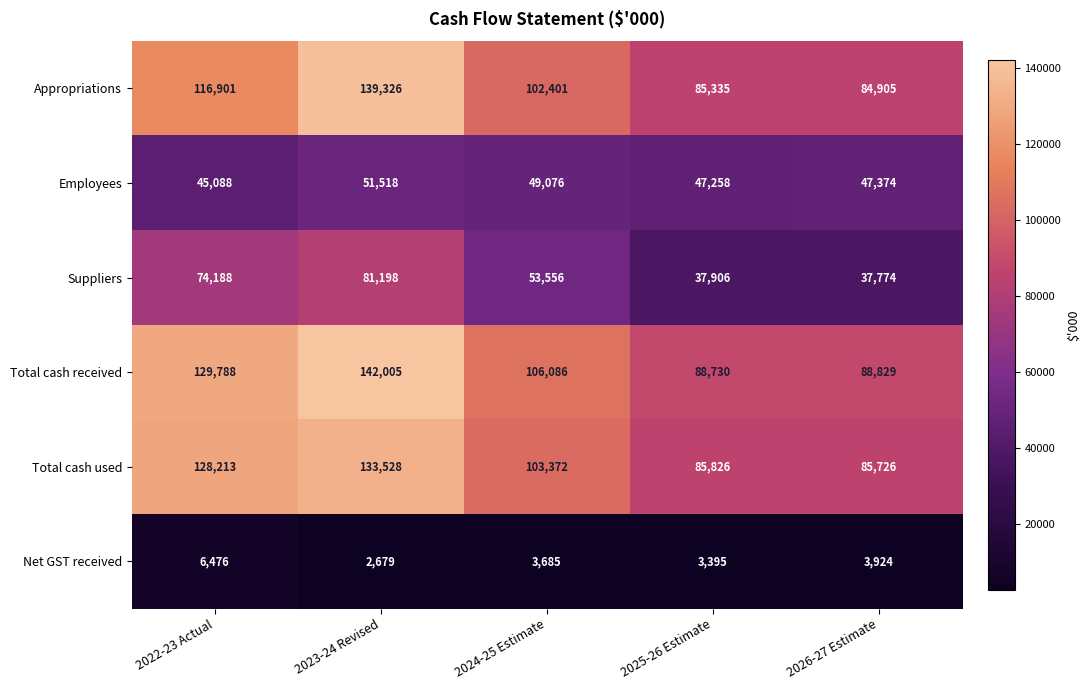

What is the difference between the highest and lowest values at 2025-26 Estimate?

85335